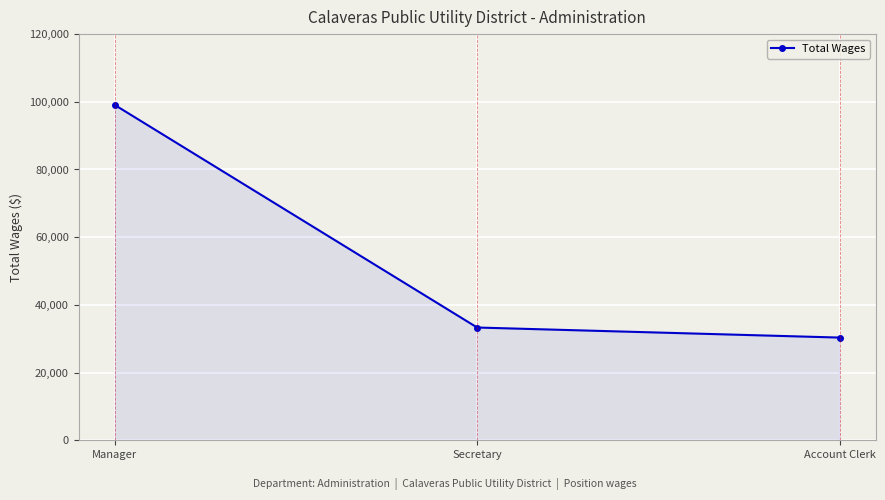

Rank the categories by value from lowest to highest.

Account Clerk, Secretary, Manager